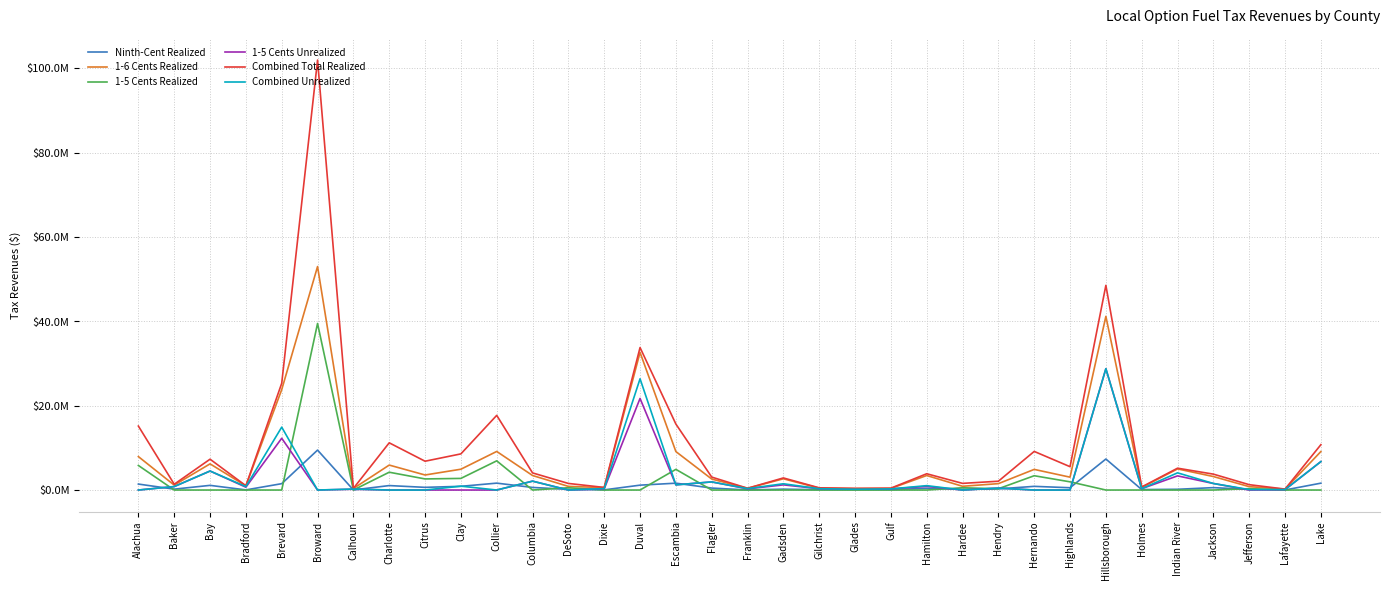

Which category has the lowest value in the 1-5 Cents Unrealized series?

Alachua